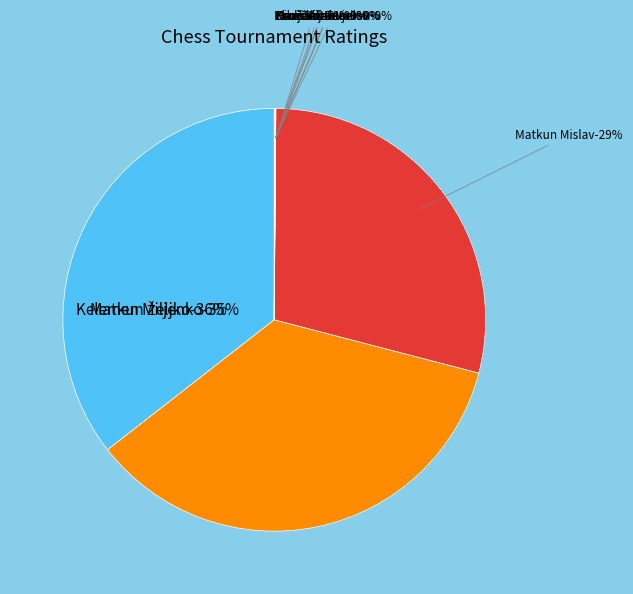

What portion of the pie excludes Cikač Ilija?

100.0%